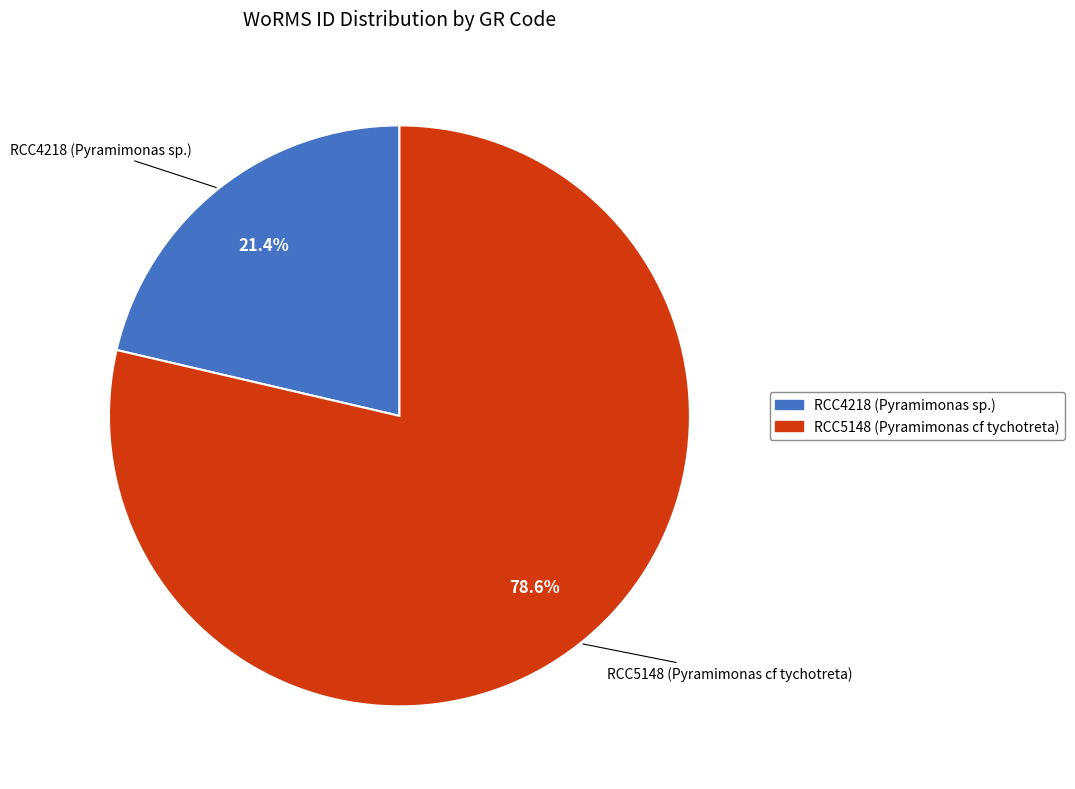

Does any single category account for the majority?

Yes